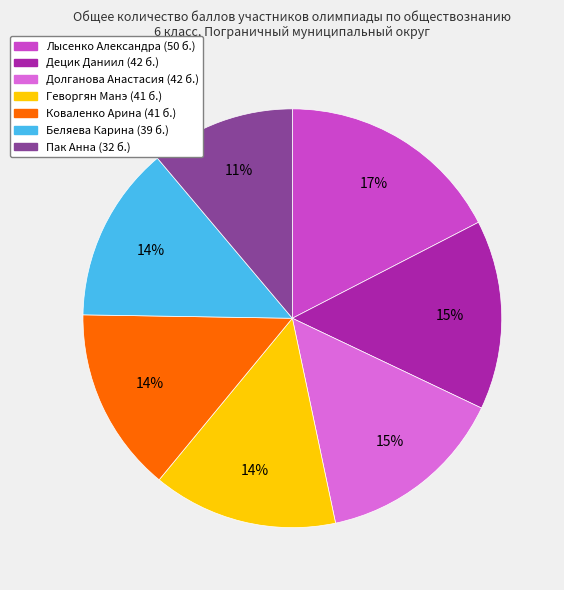

Is there a majority slice in this chart?

No